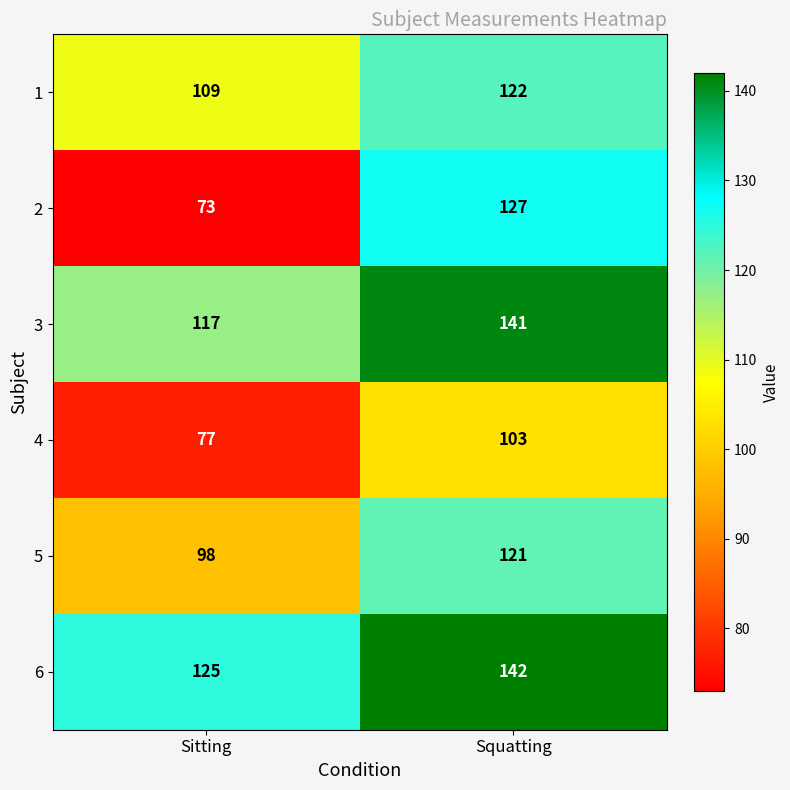

The value of 2 at Squatting is 86. True or false?

False